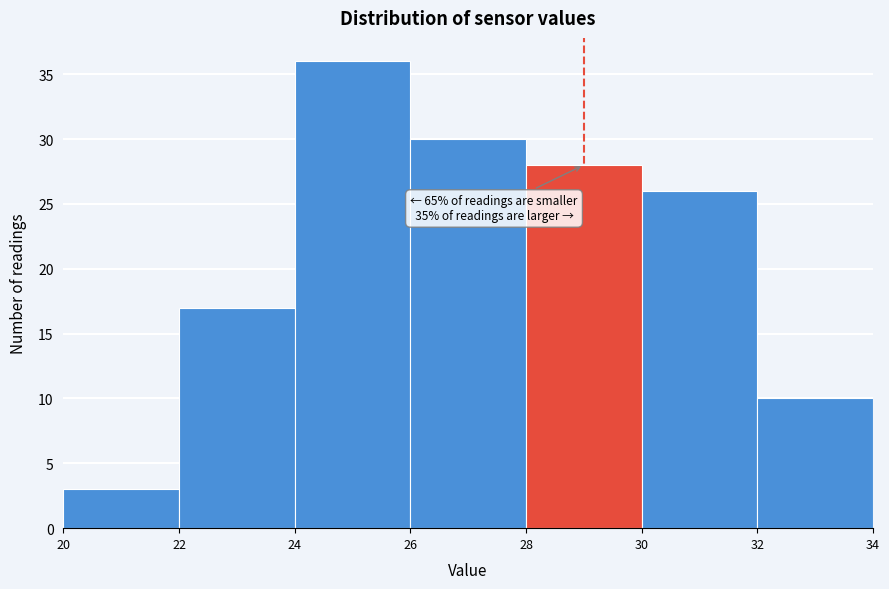

Over which range of the x-axis is the bar tallest?

24 to 26